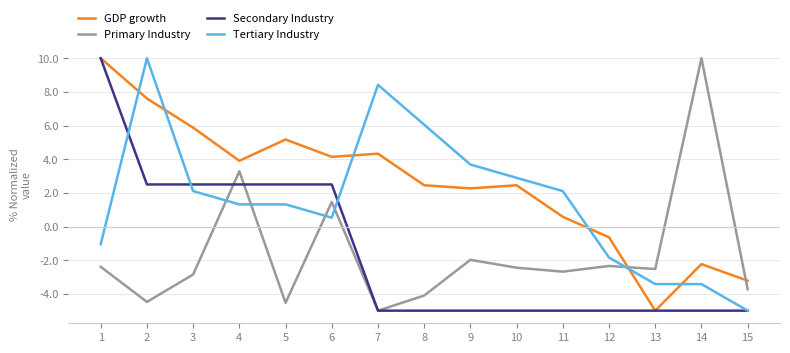

Count the number of categories in the chart.

15